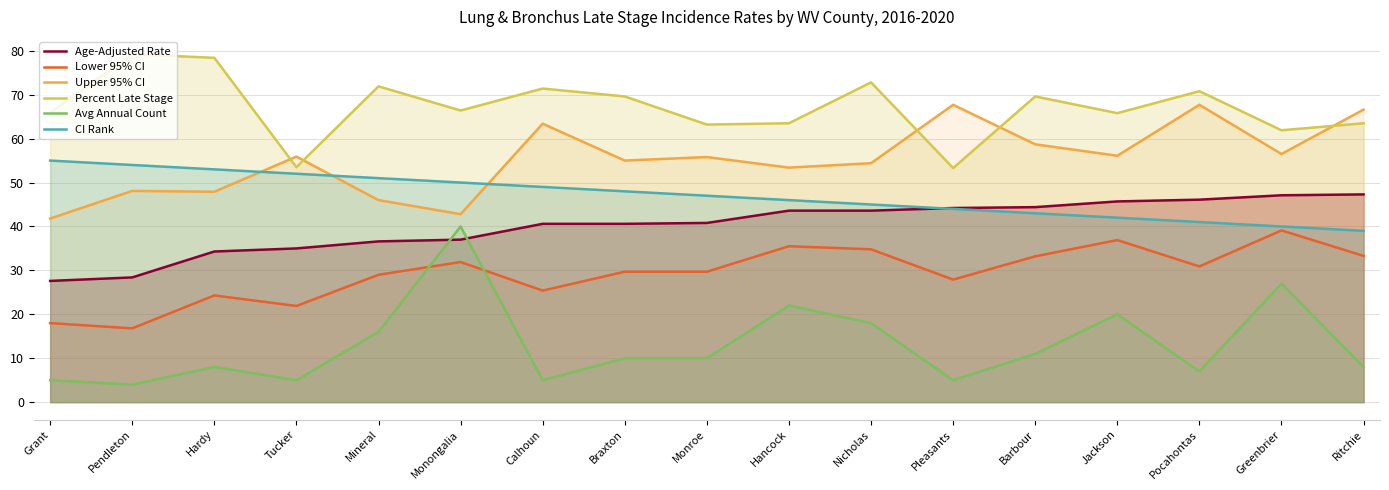

What is the label of the 16th point from the left?

Greenbrier